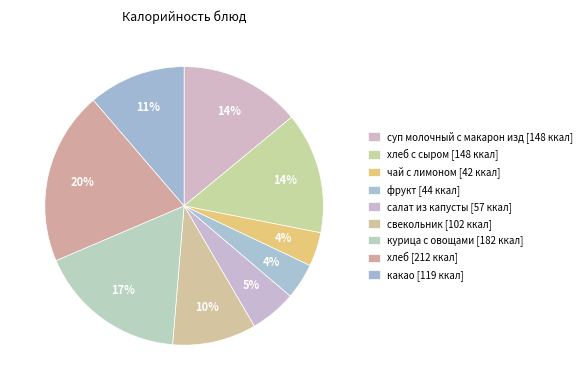

To the nearest percent, what is the average slice percentage?

11%